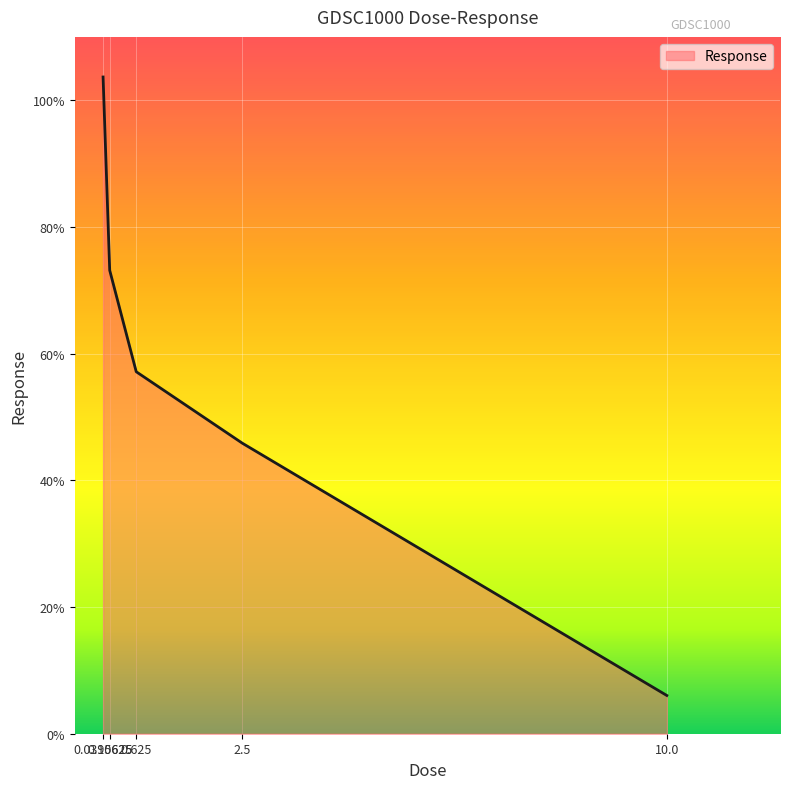

How many lines are shown in the chart?

1